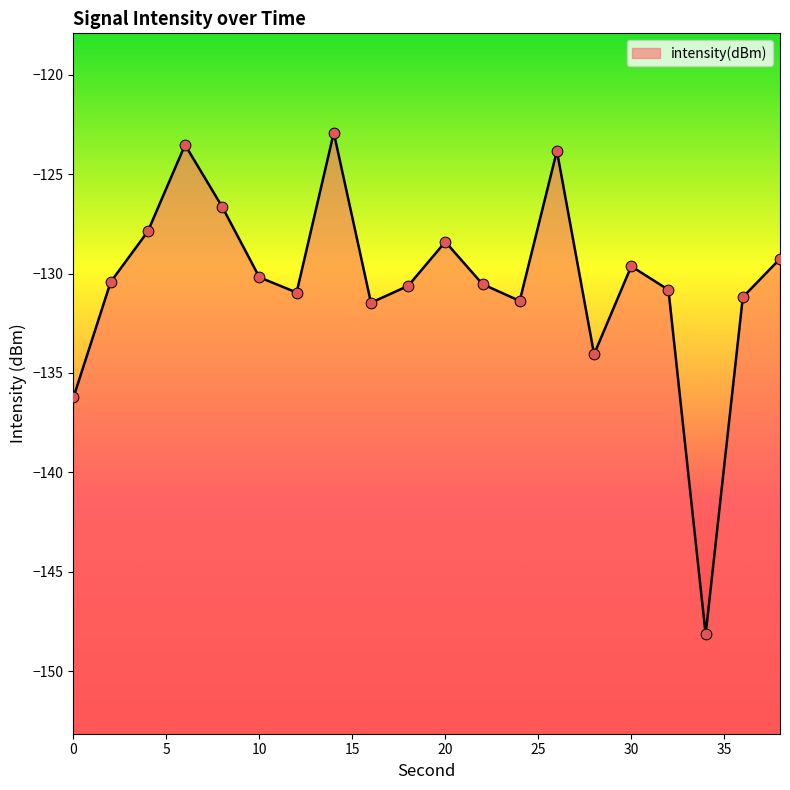

What is the change in value from 10 to 30?

+0.6